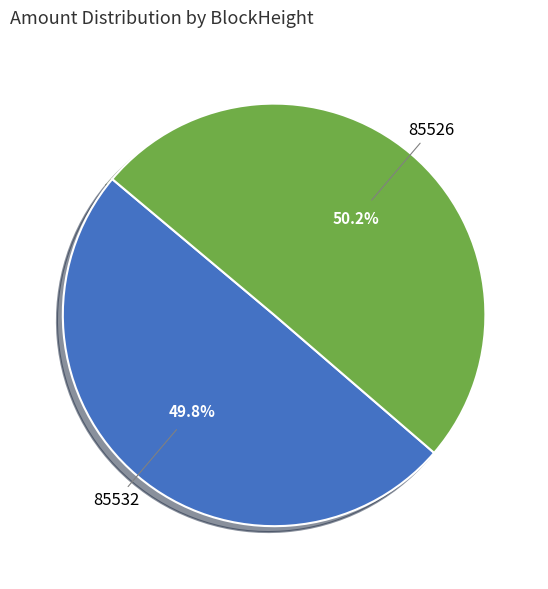

What portion of the pie excludes 85532?

50.2%